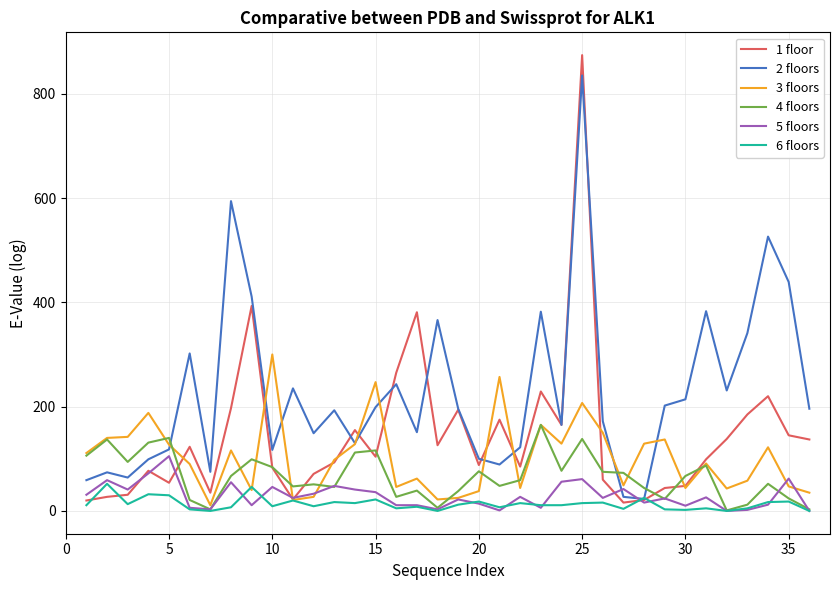

Which series has the largest total across all categories?

2 floors